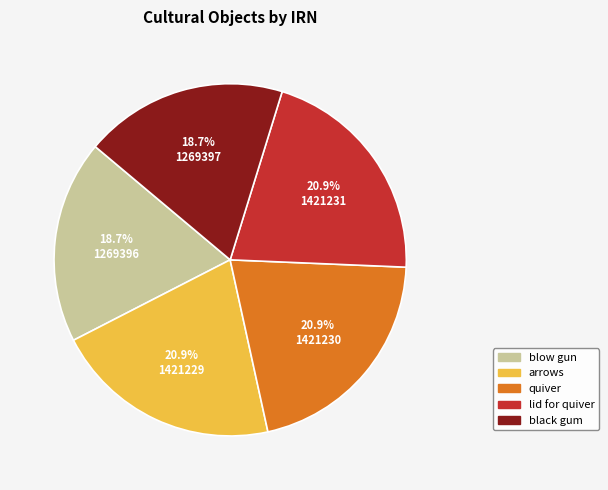

What is the ratio of the value at lid for quiver to the value at arrows?

1.0